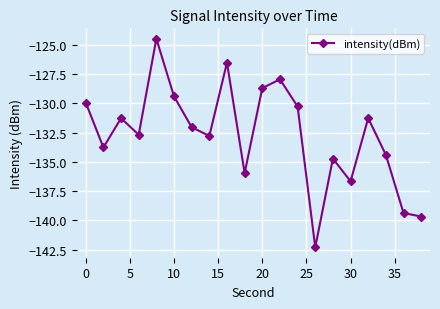

What is the maximum value shown in the chart?

-124.5